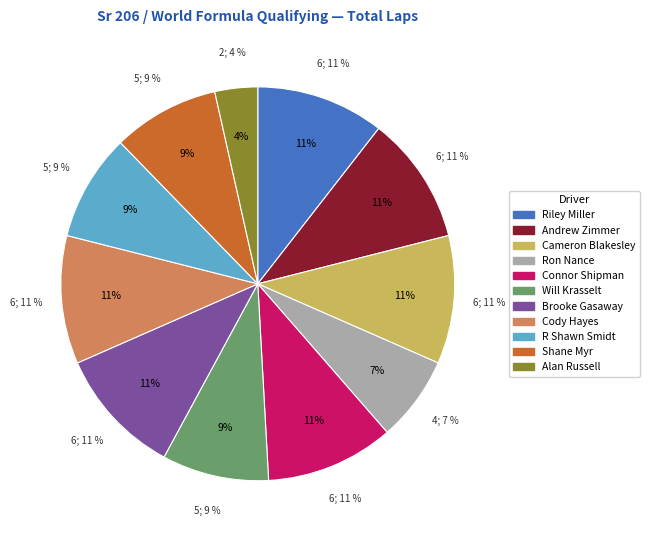

To the nearest percent, what is the average slice percentage?

9%